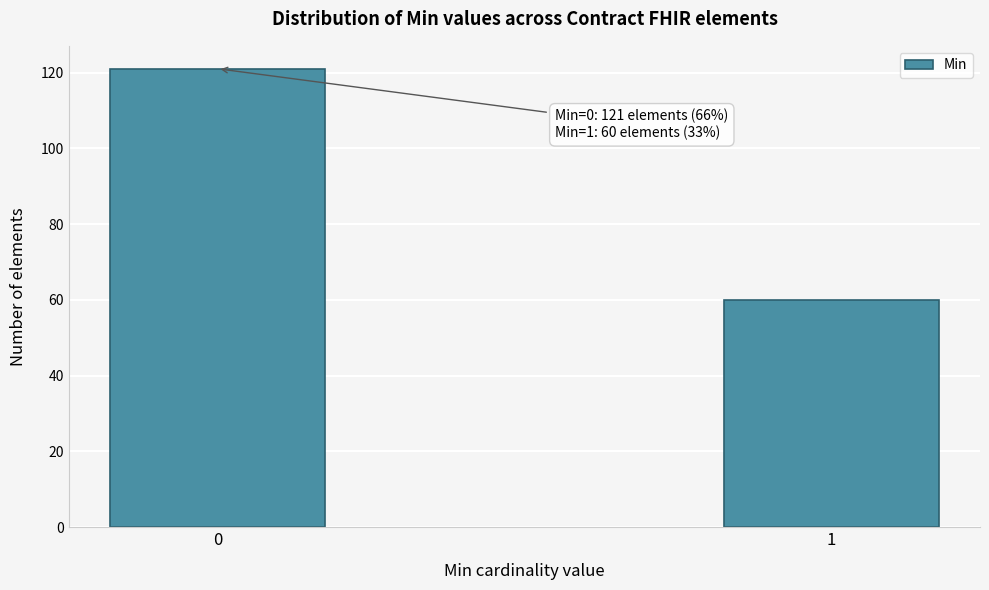

Reading left to right, transcribe all the data shown in this chart.

121	60